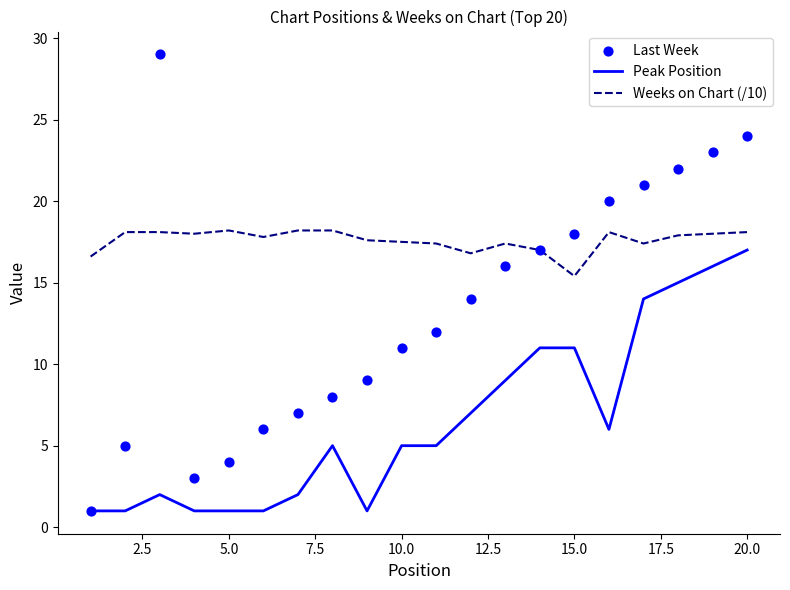

At how many categories does at least one series exceed 22?

3